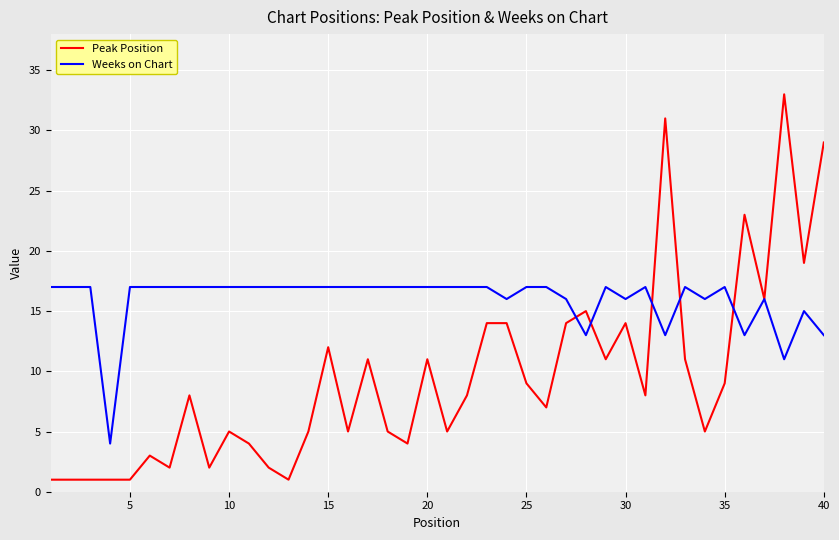

List the series in order of their overall mean, highest first.

Weeks on Chart, Peak Position